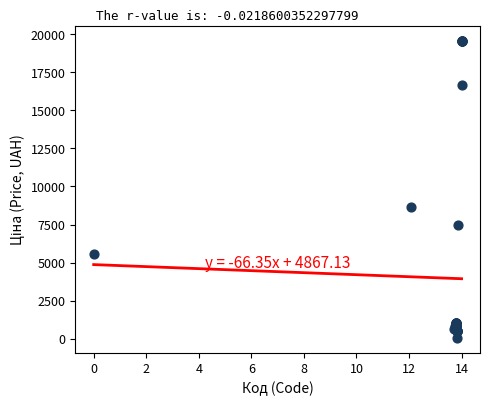

What Y value in the scatter plot is closest to 9798?

8679.5